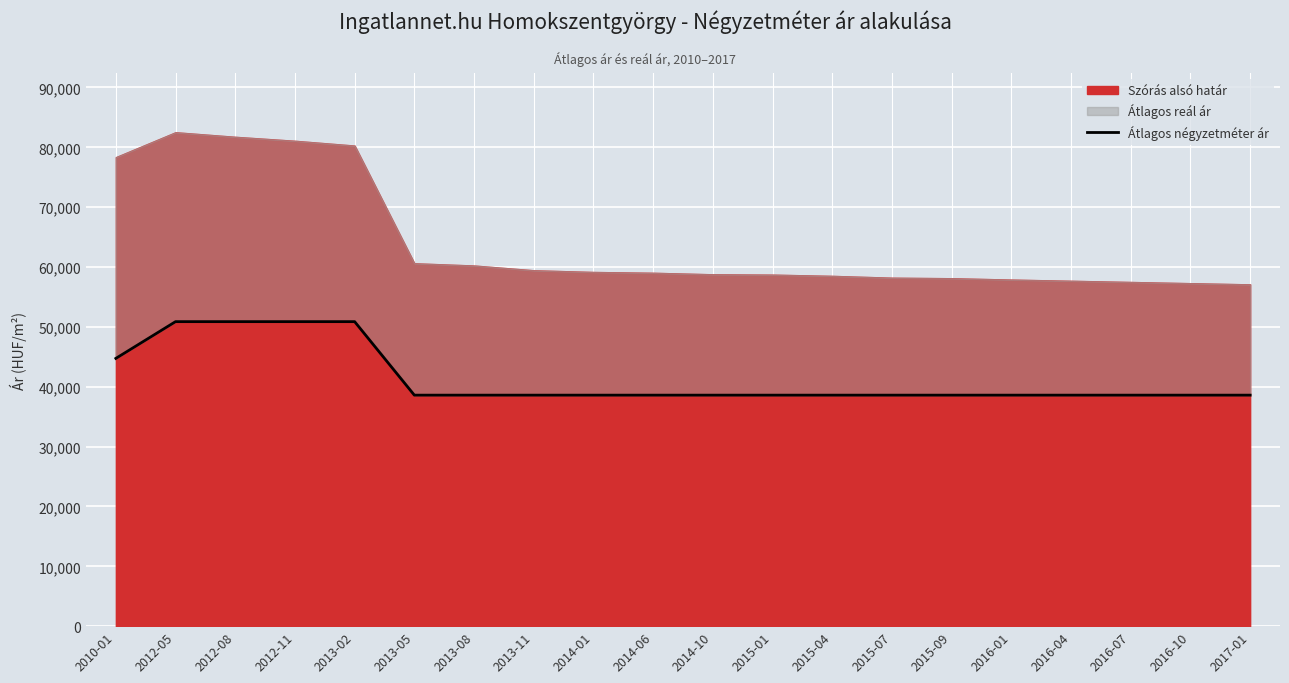

Count the values in the range 38596 to 44737.

16